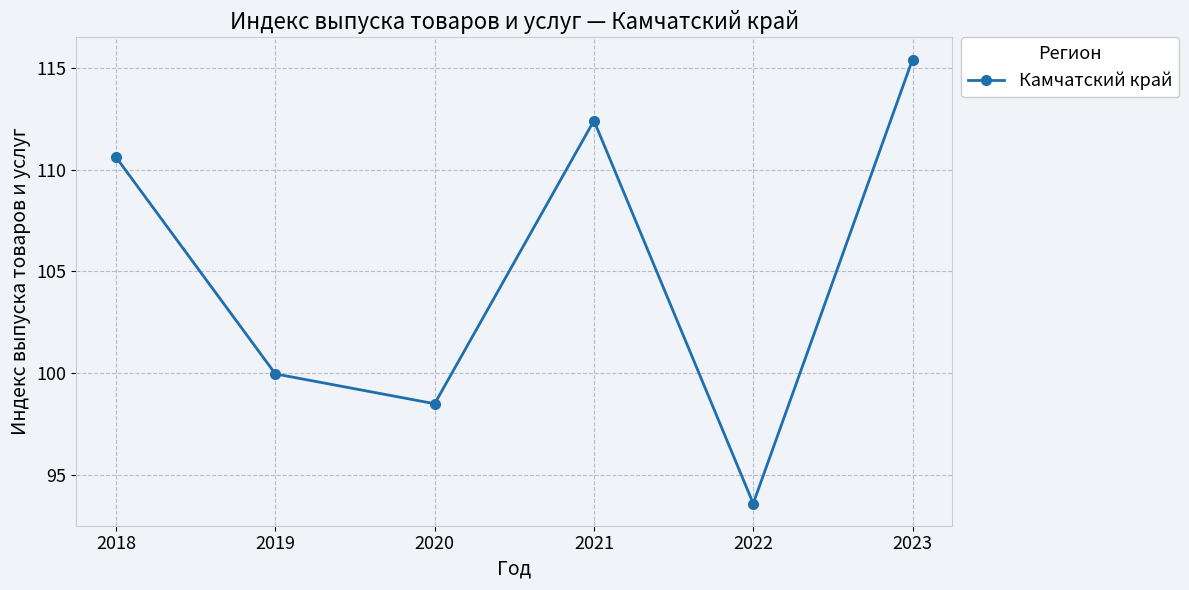

Reading right to left, extract all data points from this chart.

2023=115.4	2022=93.6	2021=112.4	2020=98.5	2019=100.0	2018=110.6